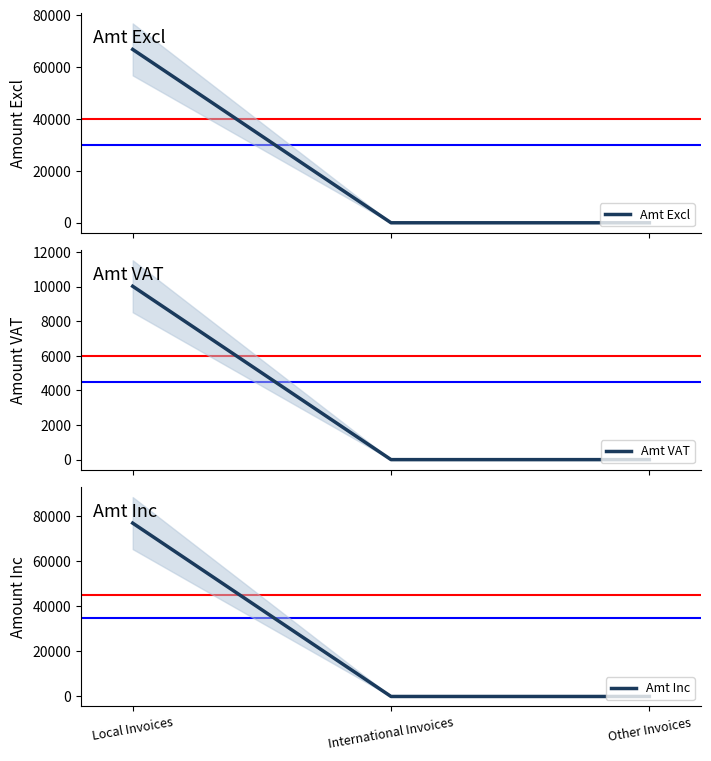

Which series has the largest total across all categories?

Amt Inc